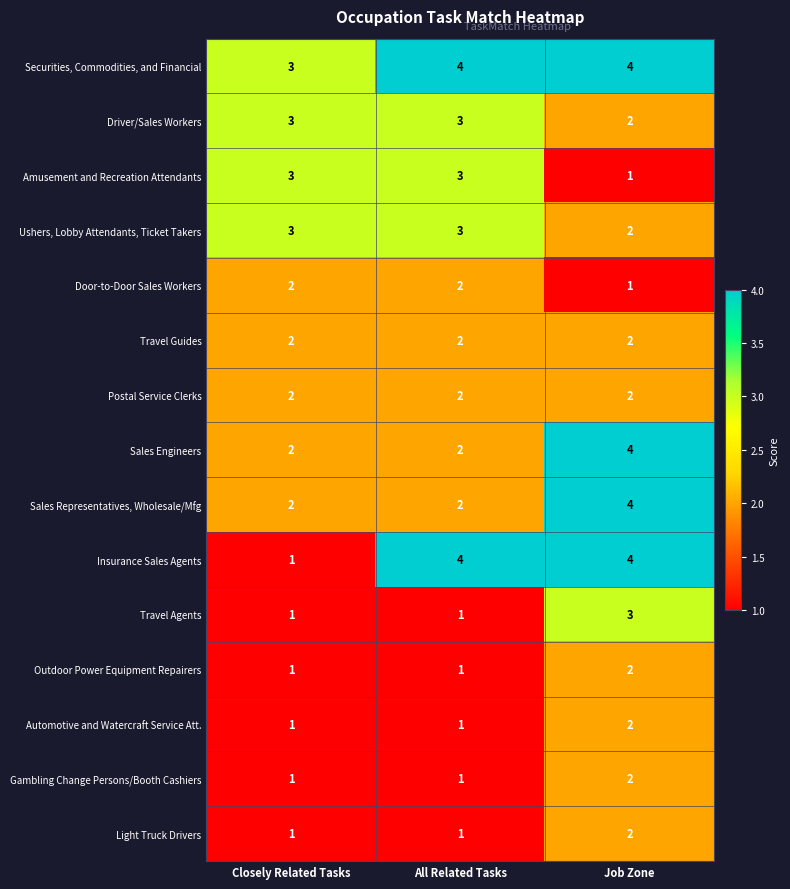

What is the difference between the highest and lowest values at All Related Tasks?

3